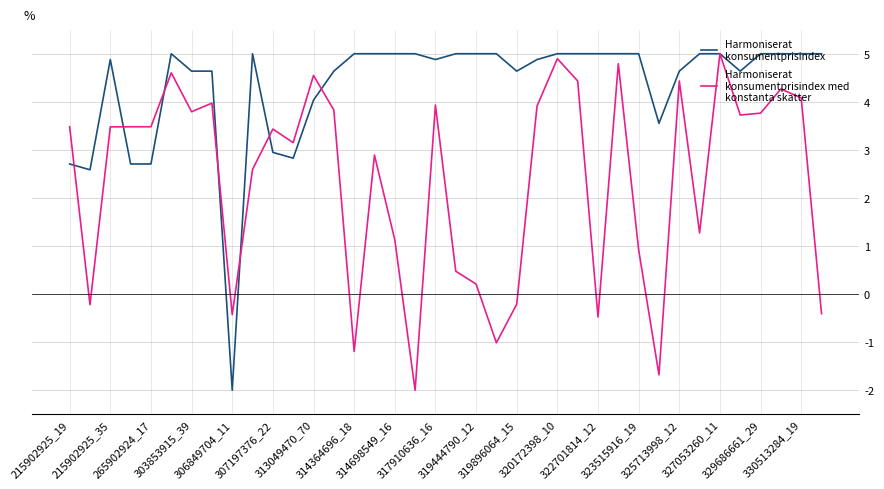

What is the minimum value shown in the chart?

-2.0